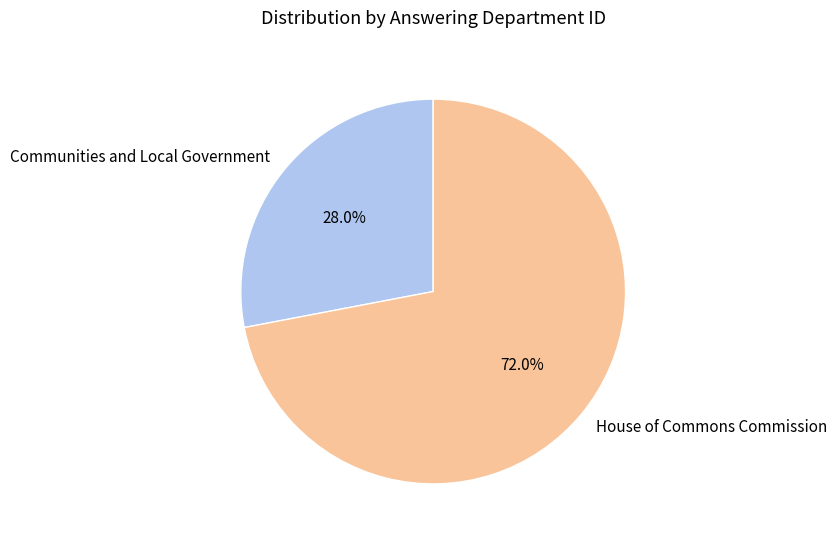

True or false: House of Commons Commission accounts for 79% of the total.

False